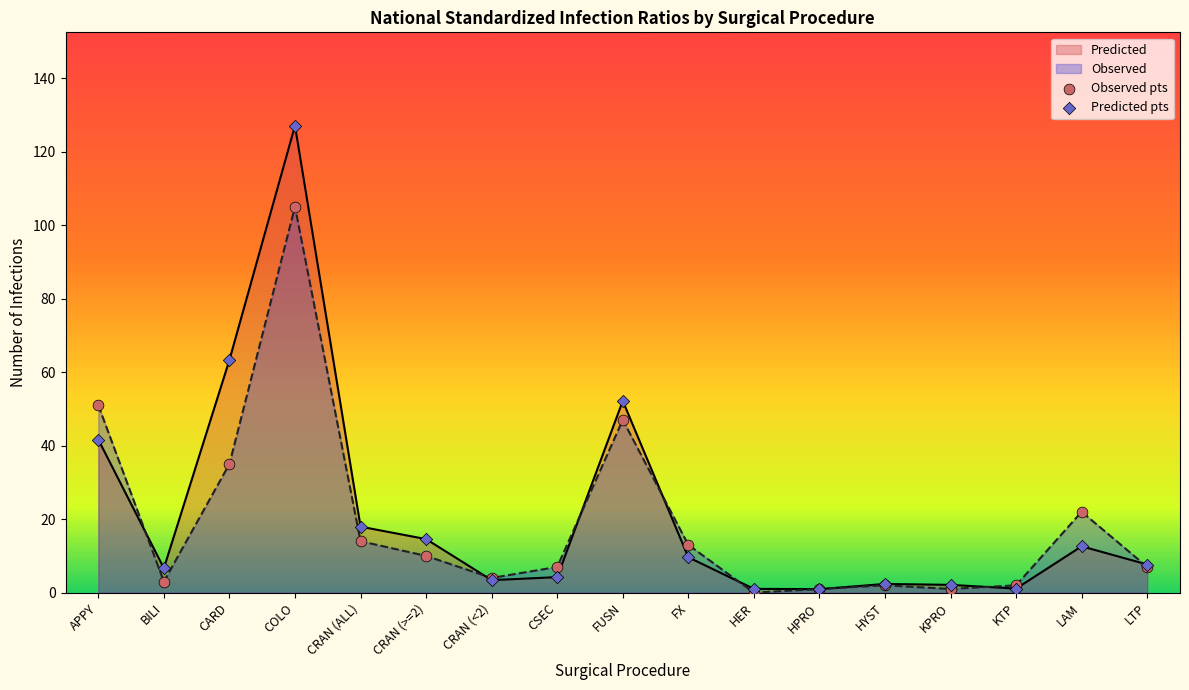

At how many categories does at least one series exceed 77?

1